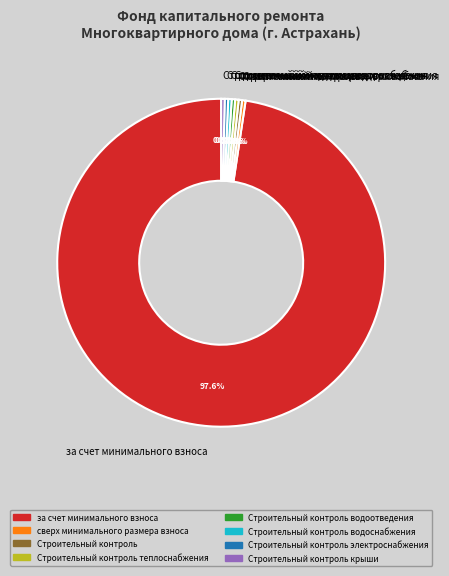

Which category has the biggest portion of the pie?

за счет минимального взноса